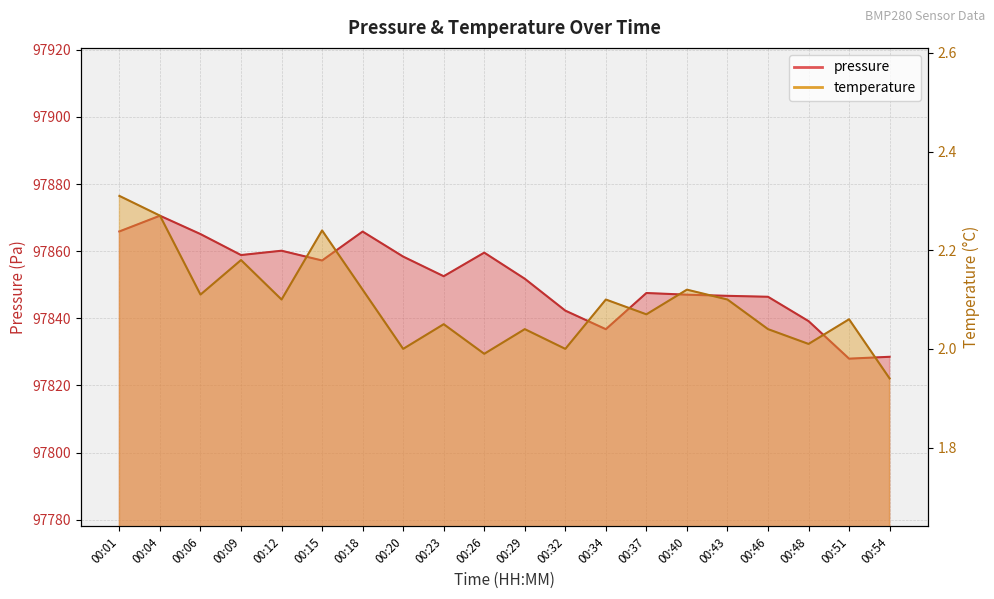

What are all the series names shown in the legend?

pressure, temperature